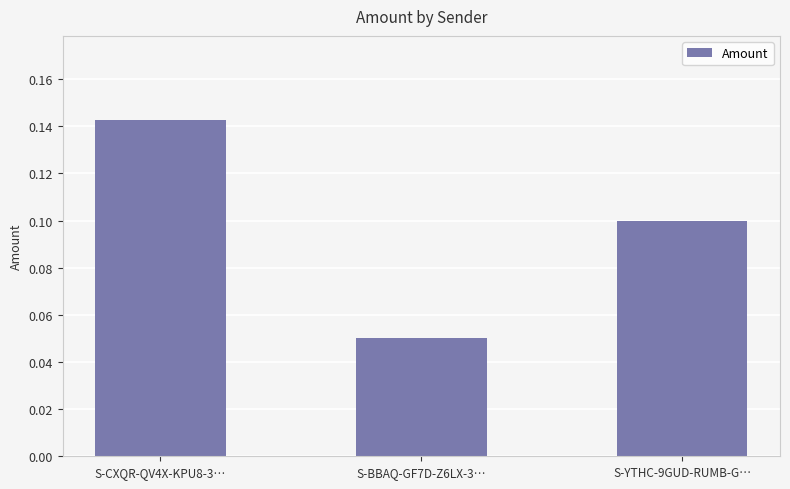

What is the label of the 3rd bar from the right?

S-CXQR-QV4X-KPU8-3…